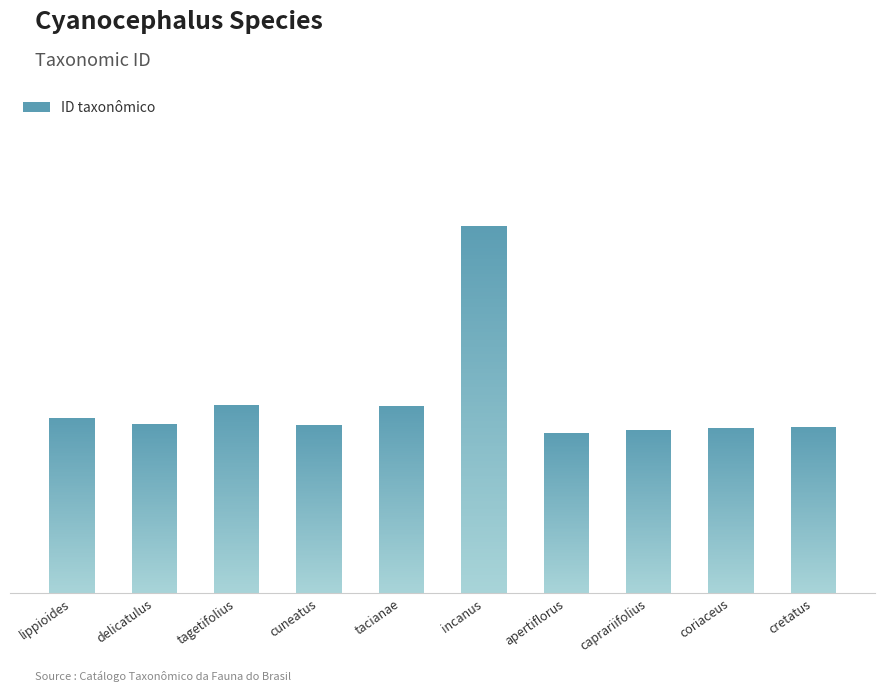

Which label corresponds to the smallest value in the chart?

apertiflorus